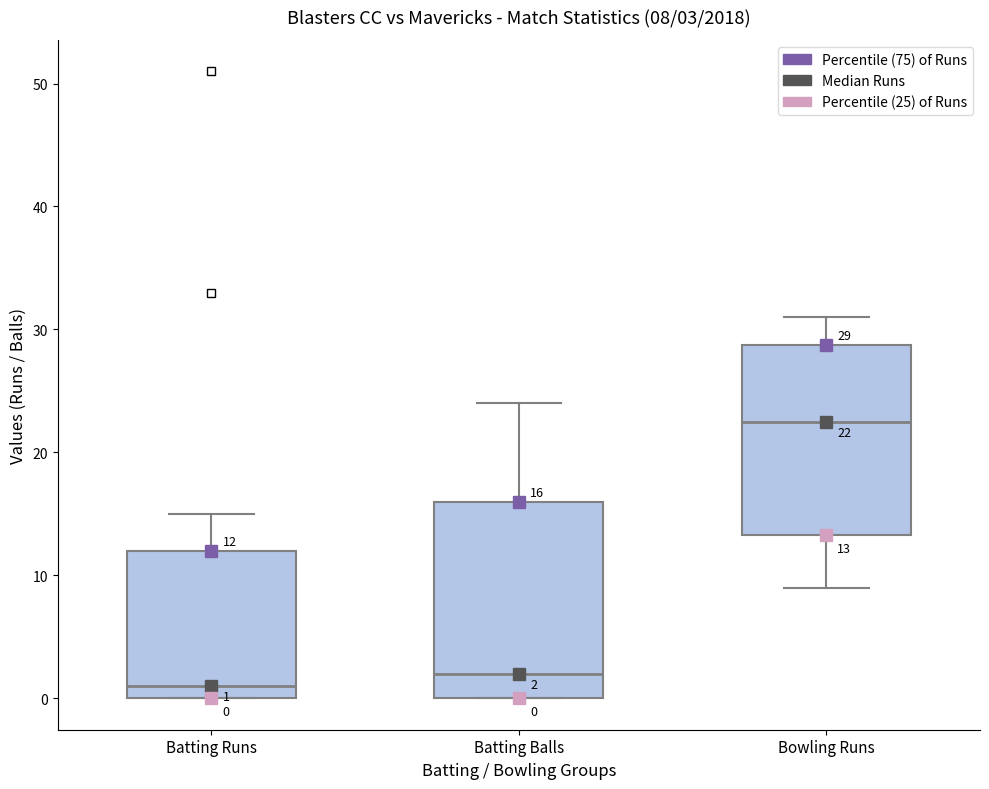

Which box has the lowest median line?

Batting Runs